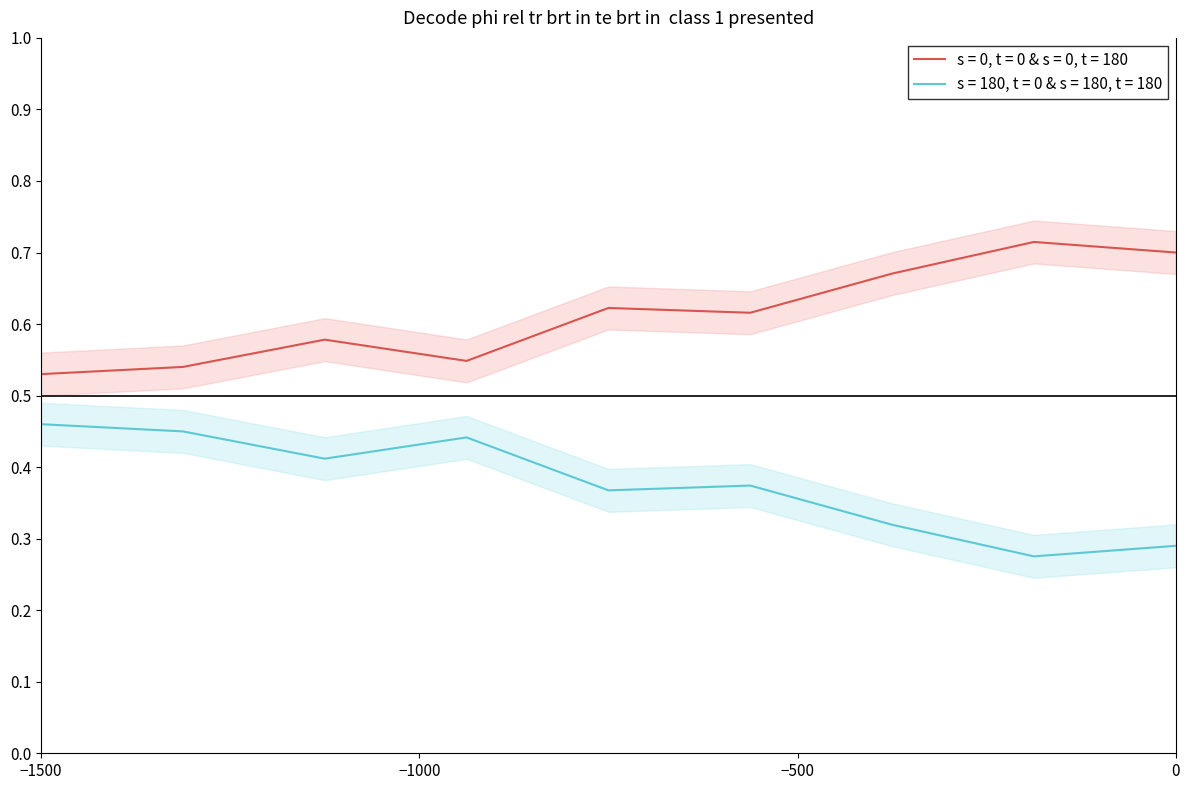

The value of s = 0, t = 0 & s = 0, t = 180 at −500 is 1.0. True or false?

False